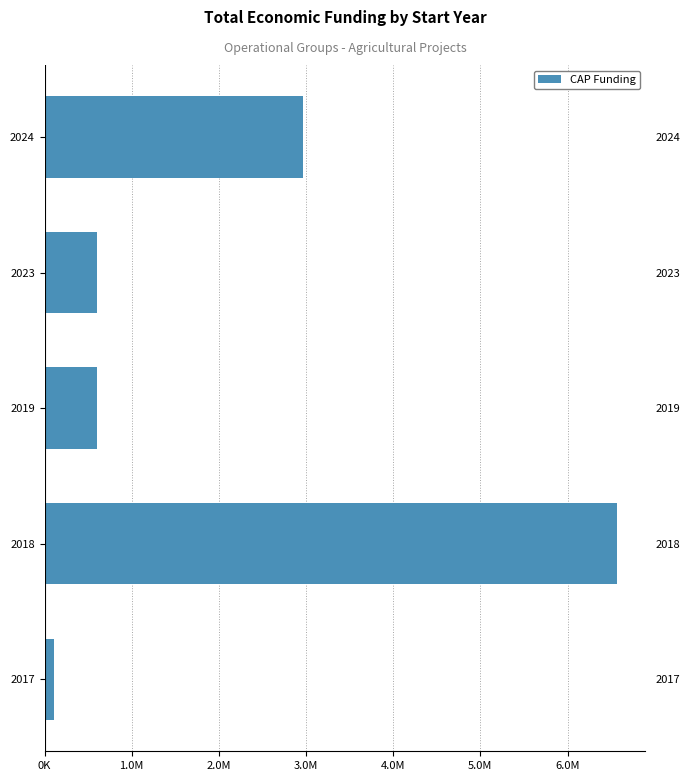

The chart shows a value of 271391 at 2019. True or false?

False